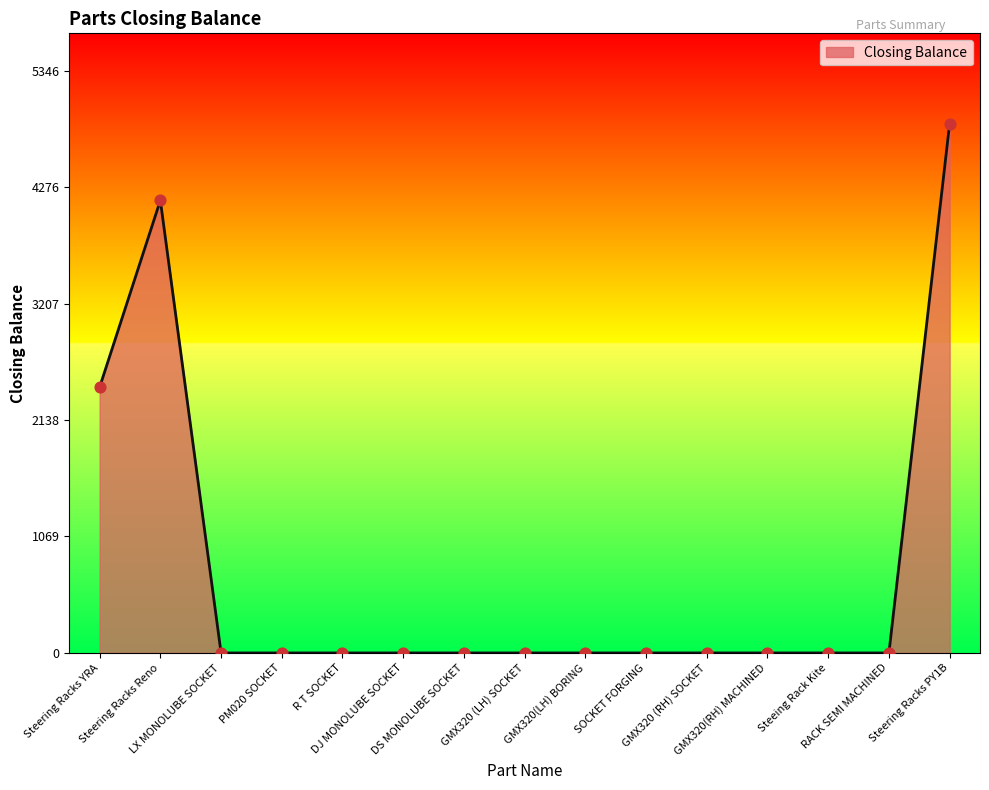

What is the change in value from GMX320 (RH) SOCKET to Steering Racks PY1B?

+4860